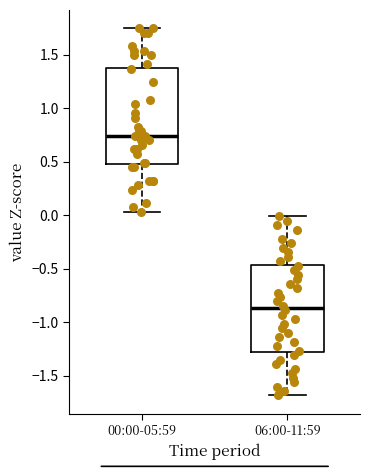

Which box's median line is the lowest?

06:00-11:59